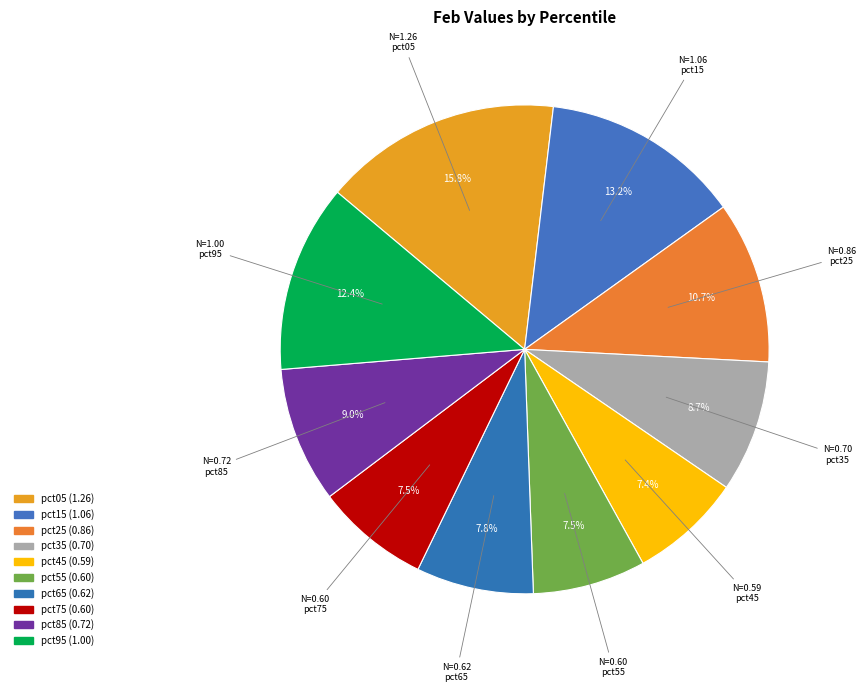

What percentage is NOT represented by pct15?

86.8%